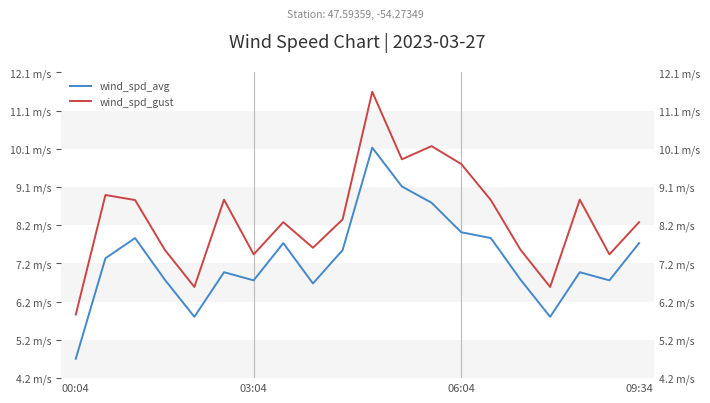

Is it true that wind_spd_gust equals 6.3 at 11?

False